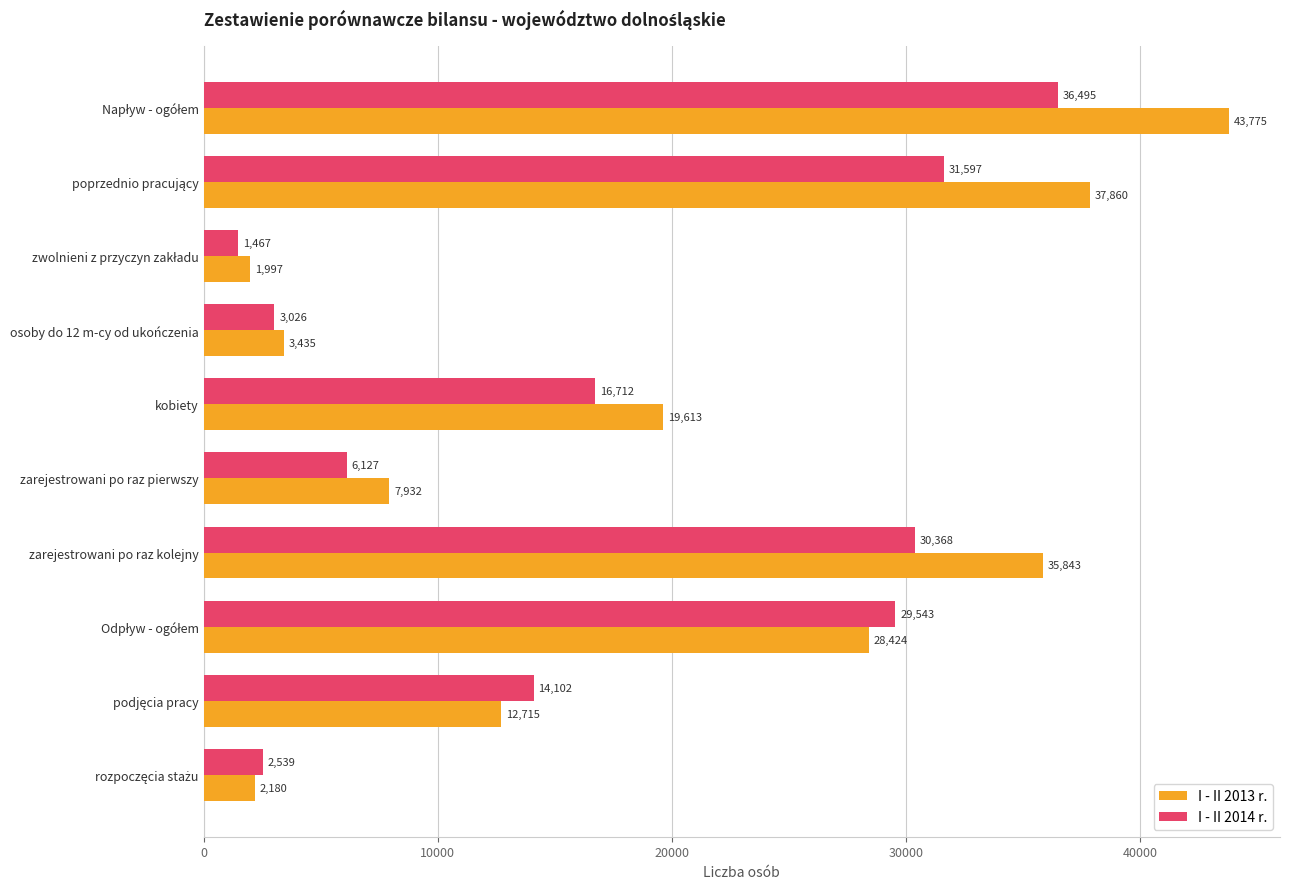

Where is I - II 2013 r. nearest to the value 22886?

kobiety